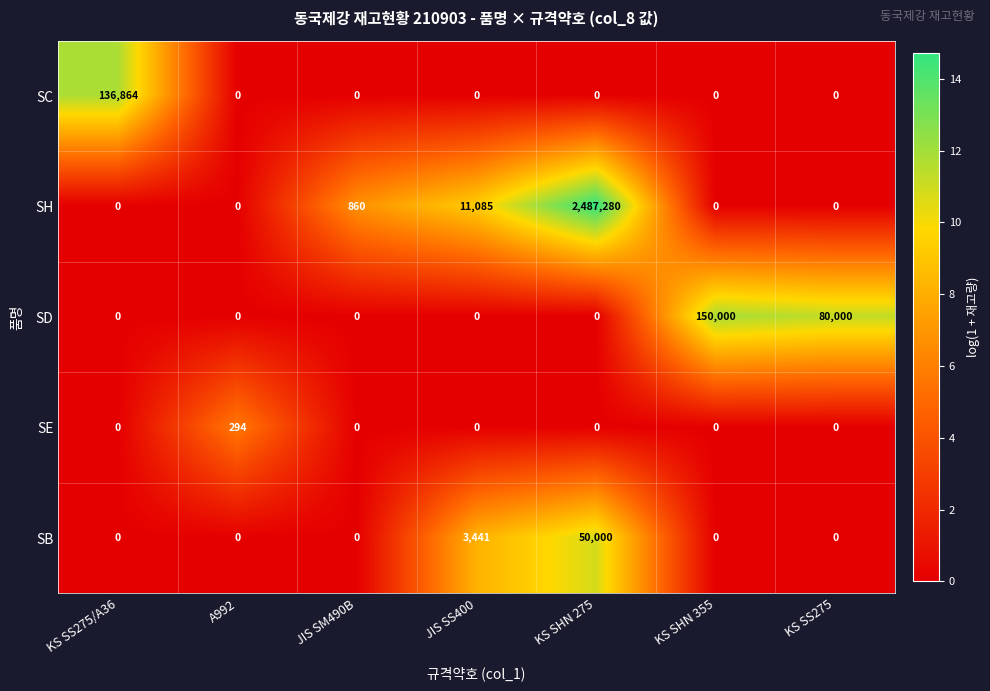

Count the number of data series in this chart.

5